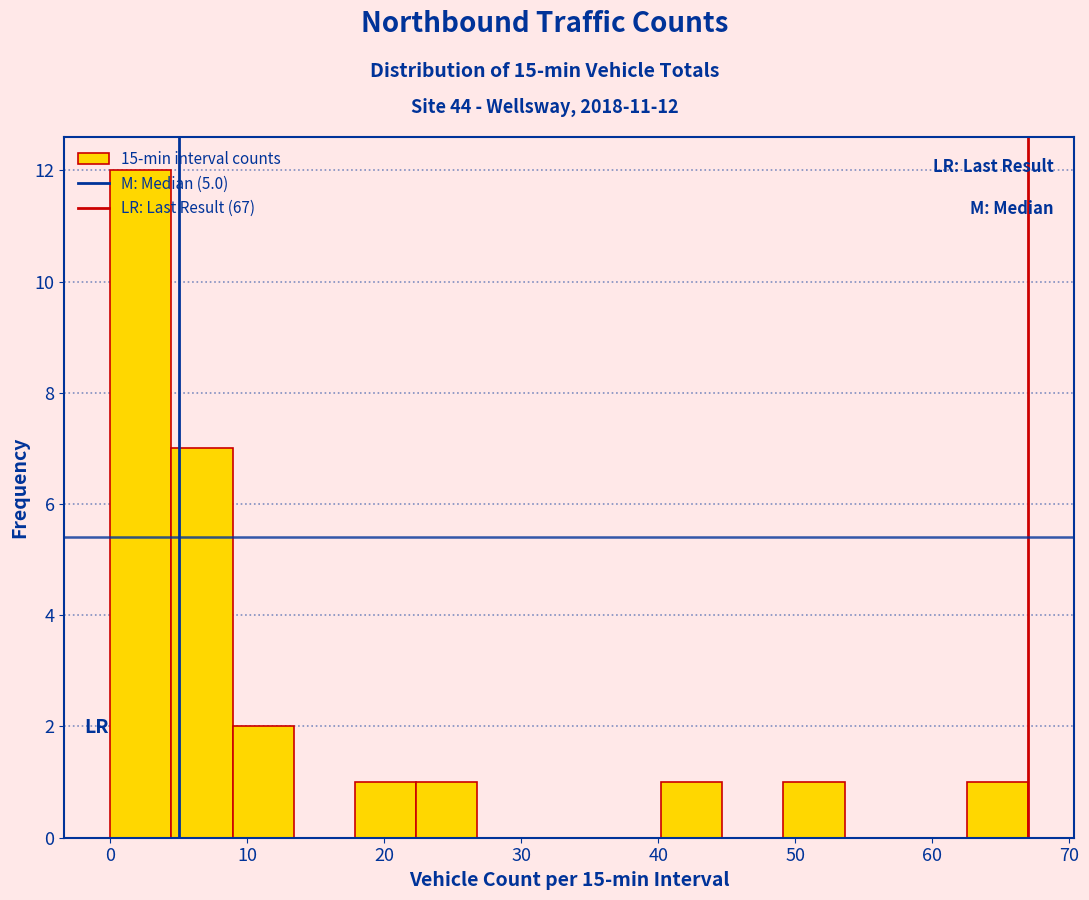

Which range on the x-axis has the tallest bar?

0 to 4